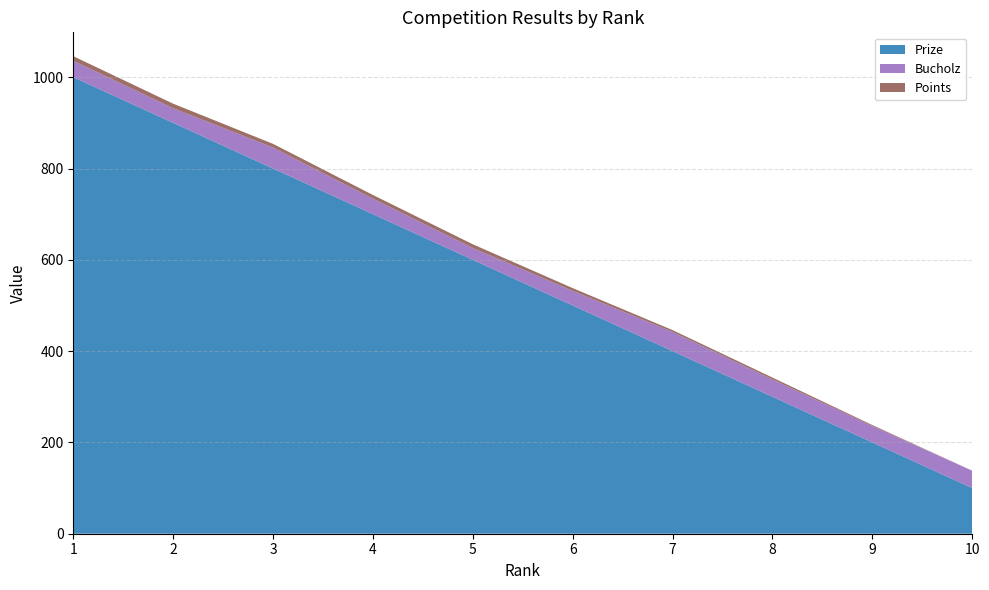

Reading left to right, what are all the values shown in this chart?

Prize: 1=1000	2=900	3=800	4=700	5=600	6=500	7=400	8=300	9=200	10=100
Bucholz: 1=36	2=32	3=46	4=34	5=26	6=32	7=42	8=38	9=36	10=38
Points: 1=10	2=10	3=8	4=8	5=8	6=6	7=4	8=4	9=2	10=0